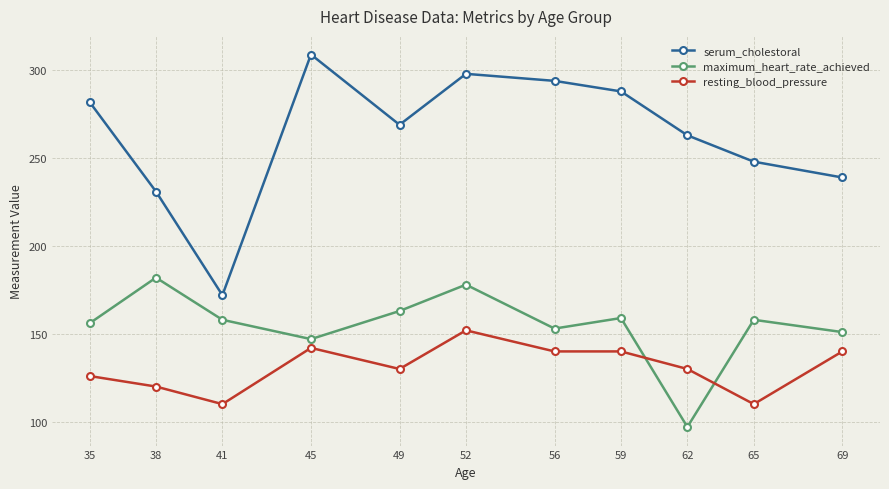

Reading left to right, what are all the values shown in this chart?

serum_cholestoral: 282	231	172	309	269	298	294	288	263	248	239
maximum_heart_rate_achieved: 156	182	158	147	163	178	153	159	97	158	151
resting_blood_pressure: 126	120	110	142	130	152	140	140	130	110	140